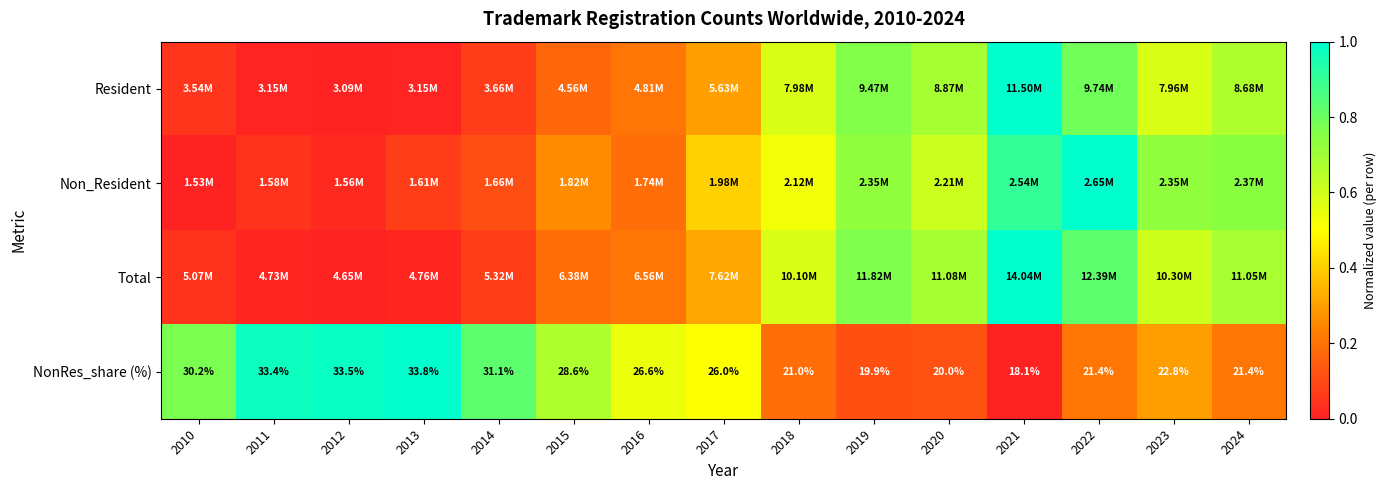

Is the value of Total at 2021 greater than the value of NonRes_share (%) at 2011?

Yes